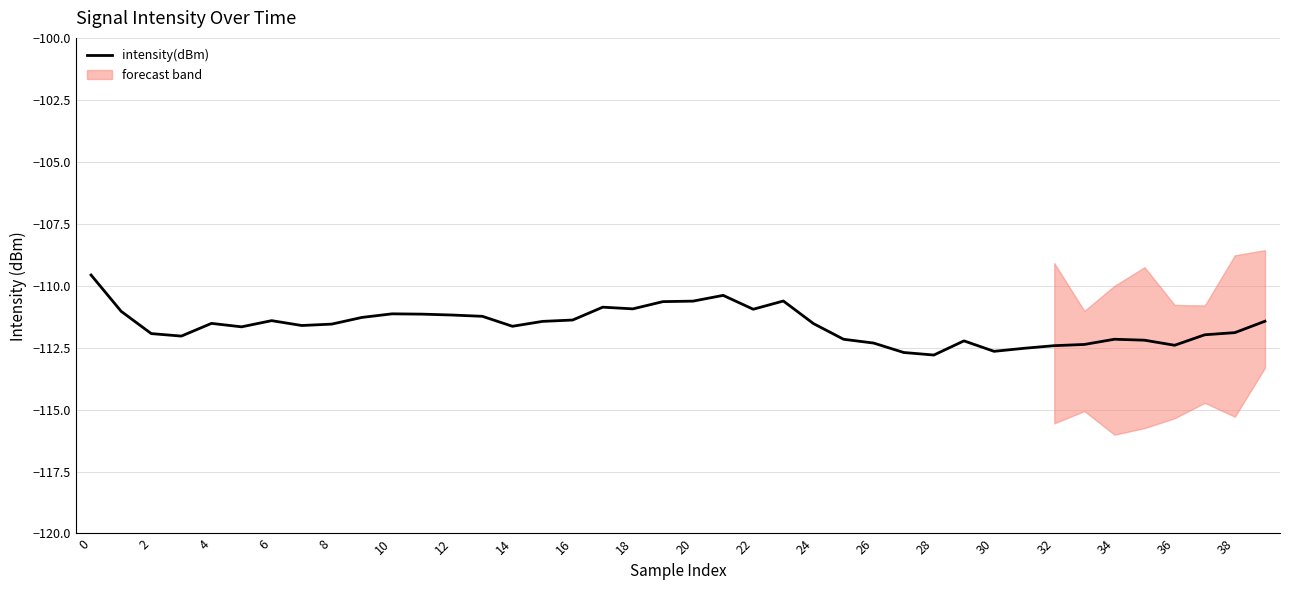

What is the difference between the maximum and second lowest values?

3.1